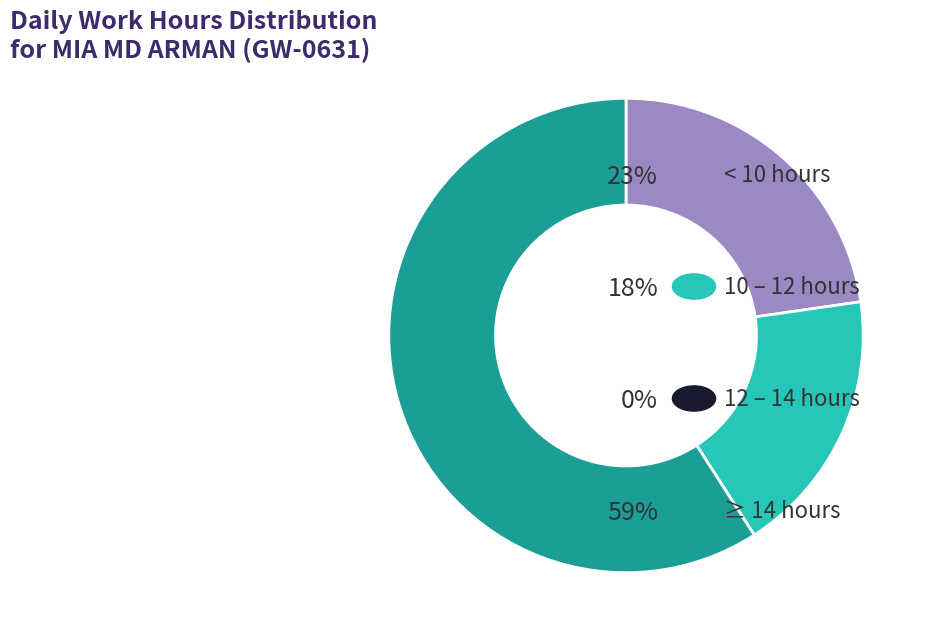

Is there any slice that represents more than half of the pie?

Yes